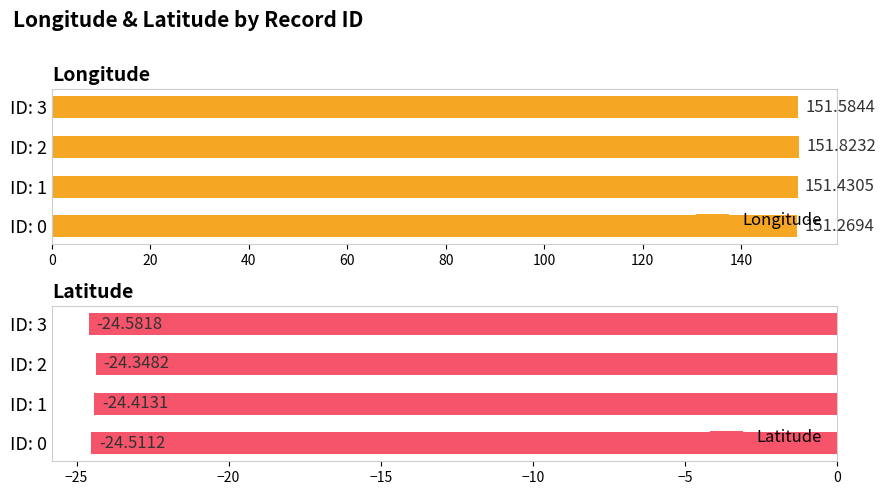

What is the difference between the maximum and minimum values in the Longitude series?

0.6